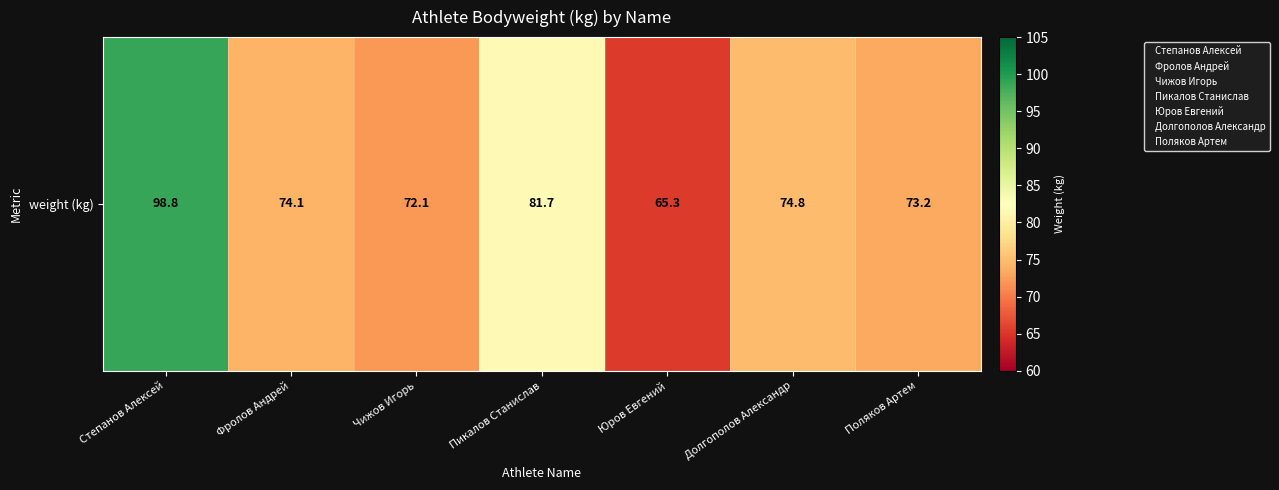

What is the sum of the values at Поляков Артем and Юров Евгений?

138.5